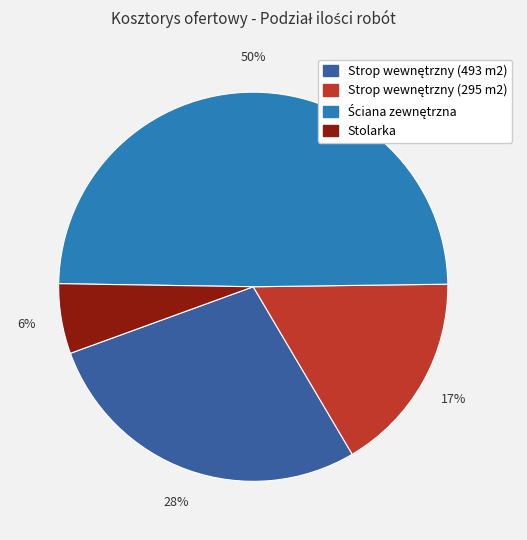

To the nearest percent, what is the difference between the largest and smallest slice percentages?

44%